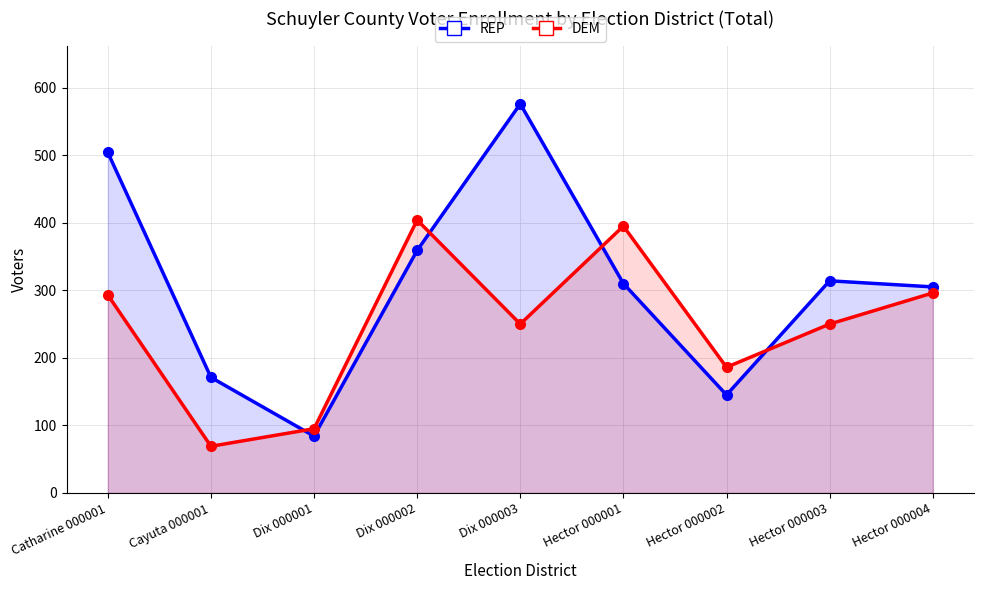

At which label does REP first exceed 310?

Catharine 000001